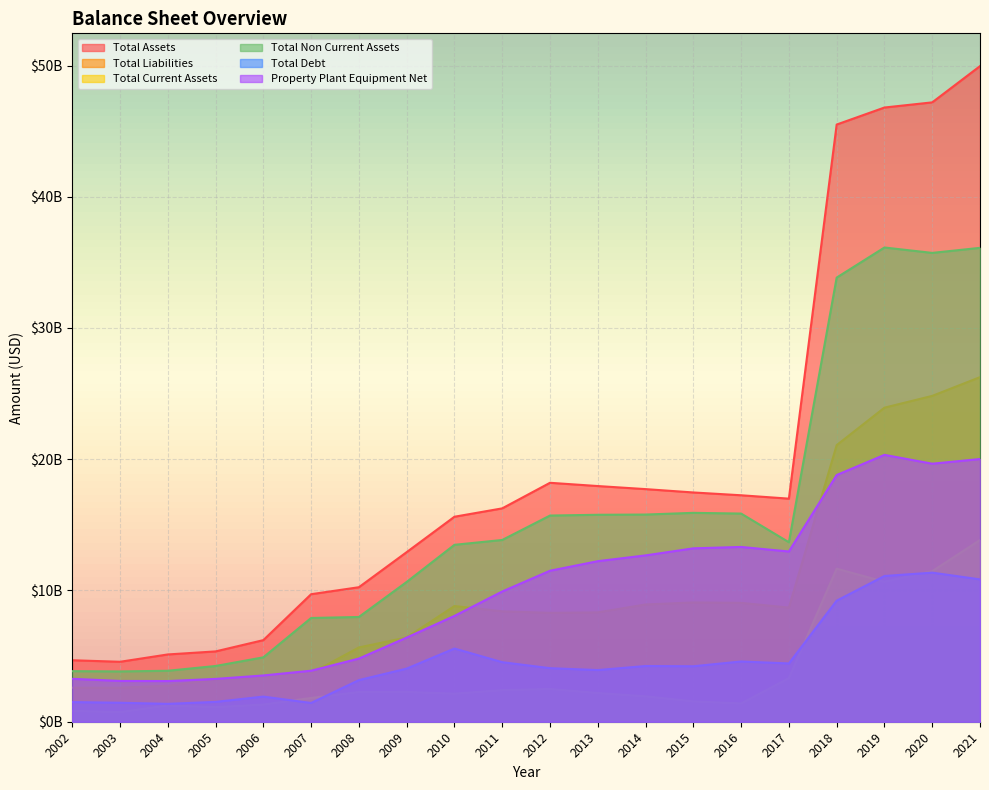

How many interior local valleys does the Total Liabilities series have?

2